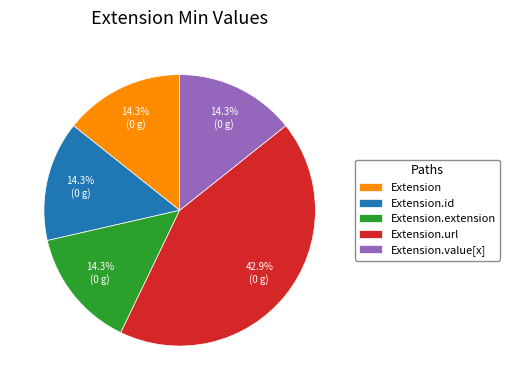

Is Extension the majority of the pie?

No